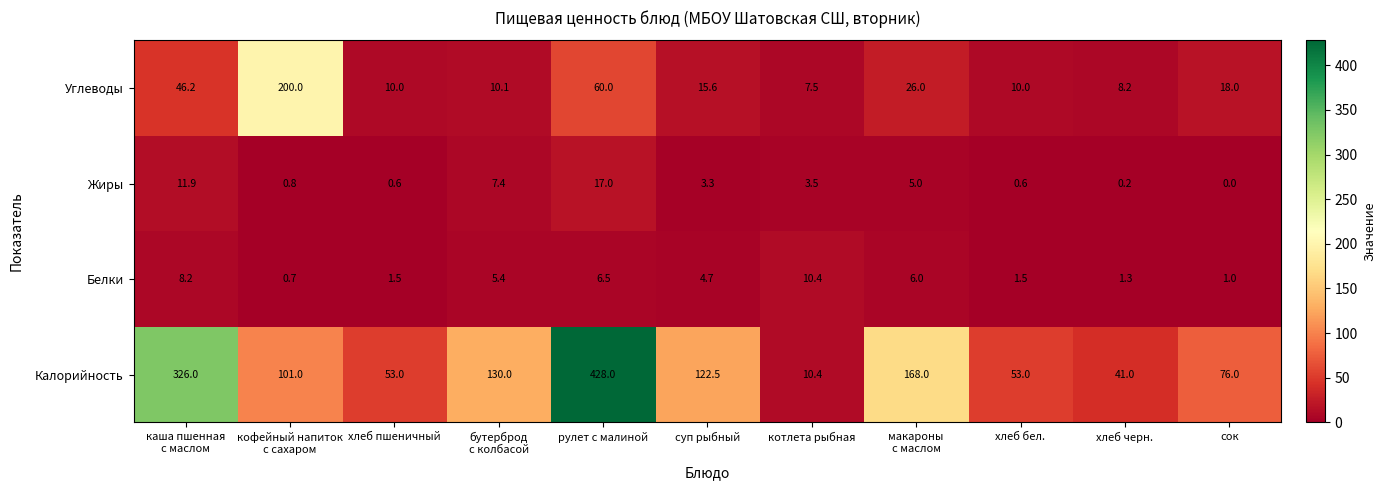

What is the total value across all series at каша пшенная
с маслом?

392.3